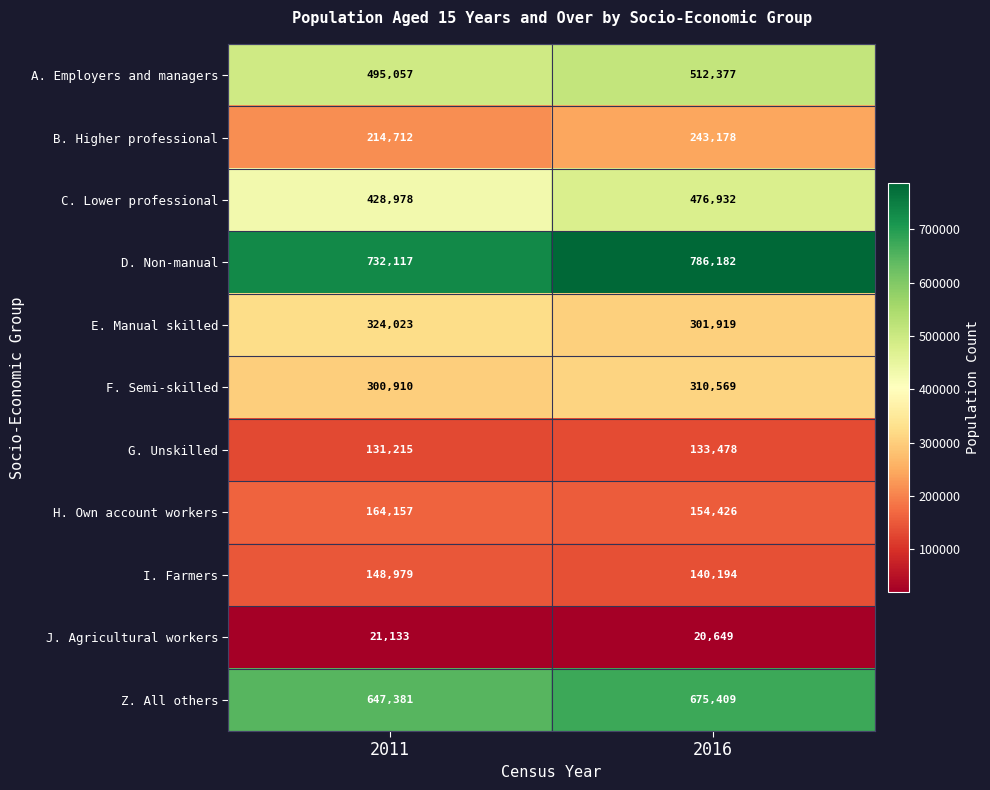

Reading right to left, transcribe all the data shown in this chart.

A. Employers and managers: 2016=512377	2011=495057
B. Higher professional: 2016=243178	2011=214712
C. Lower professional: 2016=476932	2011=428978
D. Non-manual: 2016=786182	2011=732117
E. Manual skilled: 2016=301919	2011=324023
F. Semi-skilled: 2016=310569	2011=300910
G. Unskilled: 2016=133478	2011=131215
H. Own account workers: 2016=154426	2011=164157
I. Farmers: 2016=140194	2011=148979
J. Agricultural workers: 2016=20649	2011=21133
Z. All others: 2016=675409	2011=647381